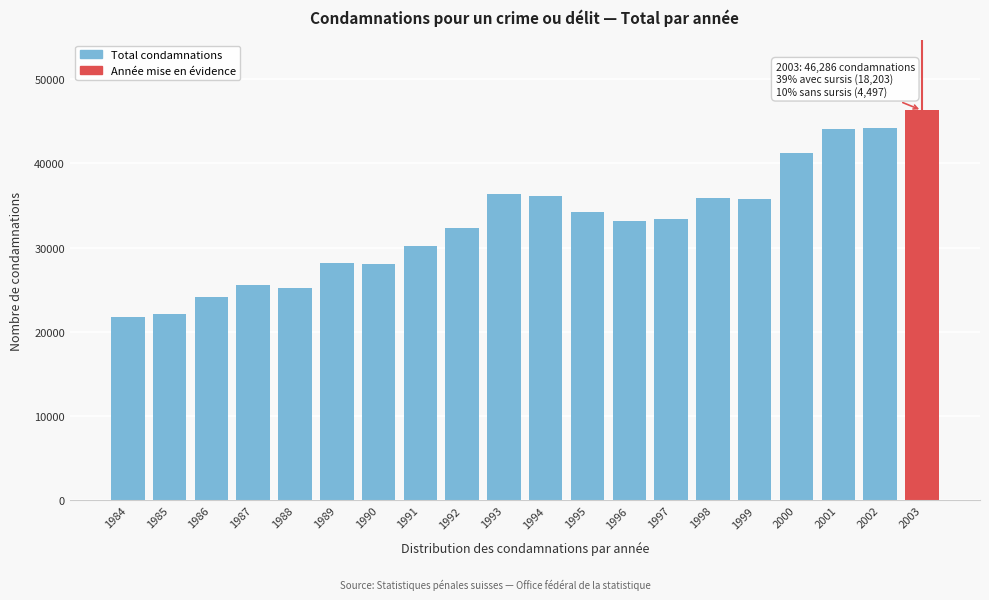

Count the number of categories in the chart.

20